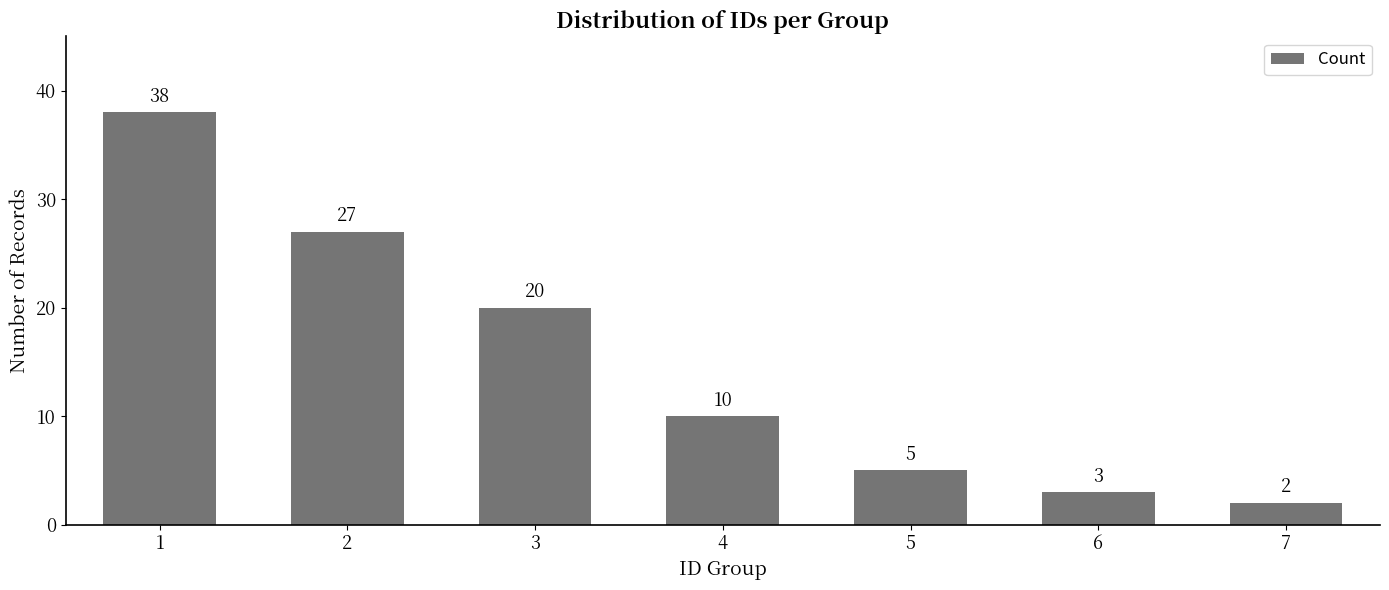

How many categories are shown in the chart?

7